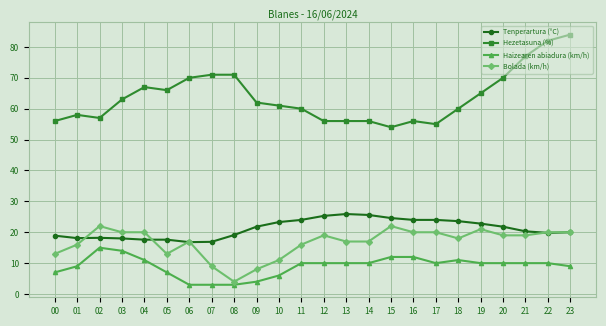

True or false: Hezetasuna (%) and Haizearen abiadura (km/h) cross at least once.

False